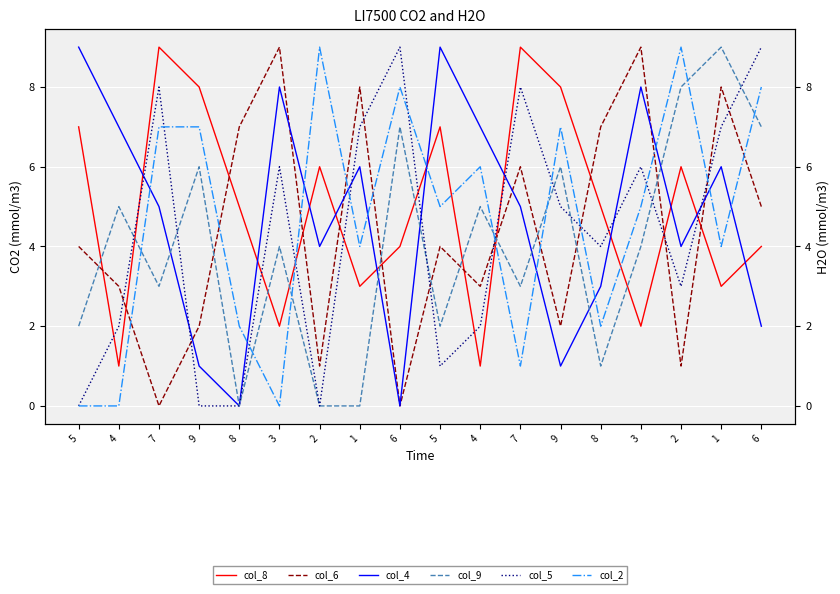

What is the difference between the maximum and minimum values in the col_2 series?

9